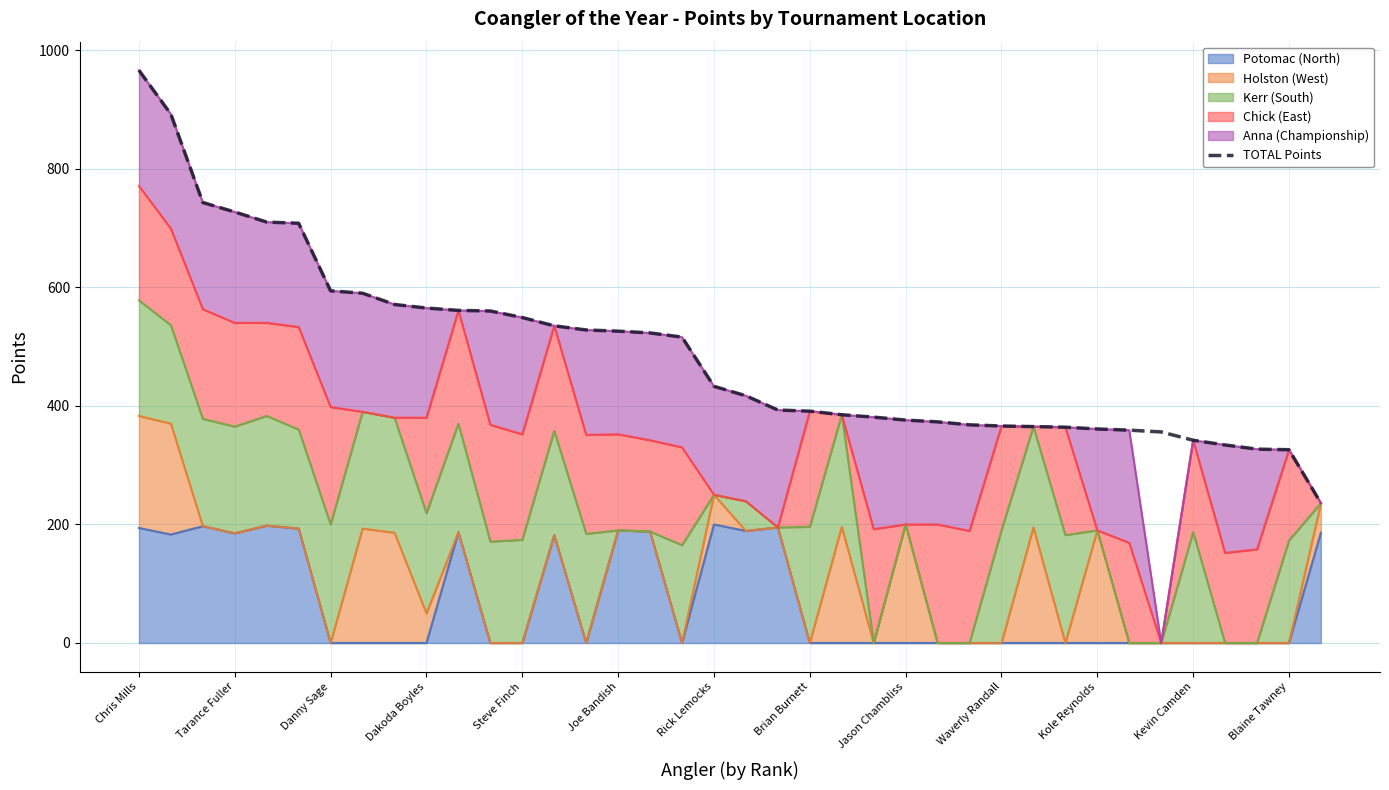

What is the sum of all values?

18617